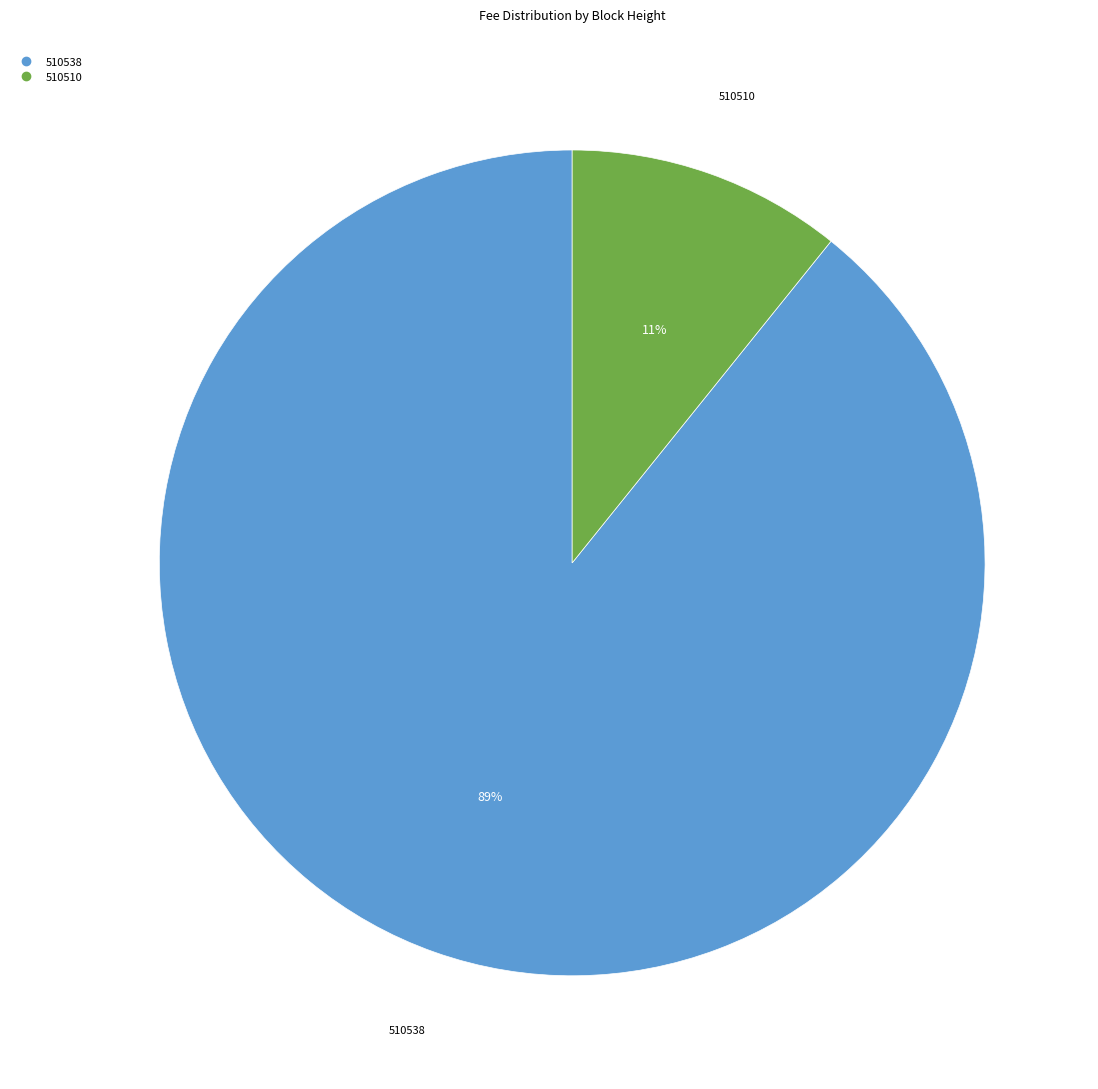

To the nearest percent, what is the difference between the 510538 and 510510 slice percentages?

78%